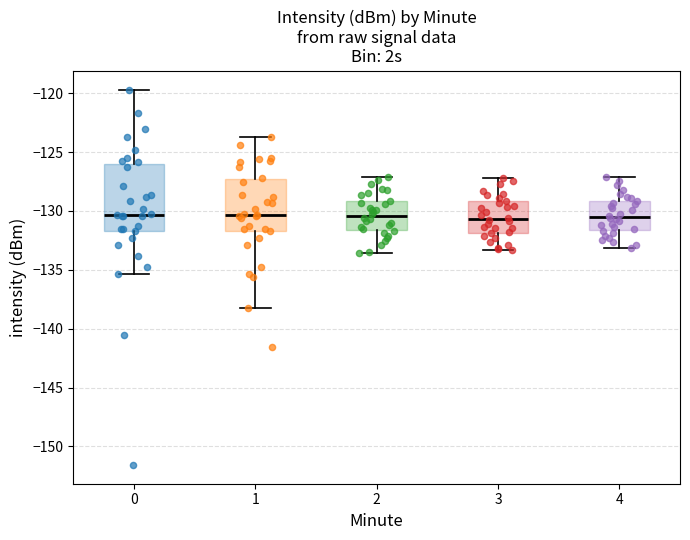

Where is the lower edge of the box at x = 2 on the y-axis? The values are not printed on the chart, so give them approximately, as read against the axis.

-131.5